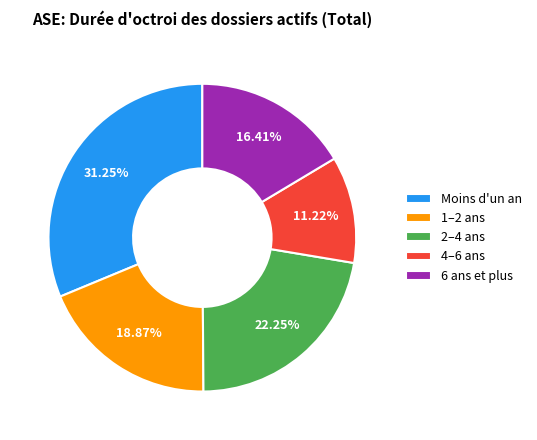

Which has a higher value, 4–6 ans or 1–2 ans?

1–2 ans